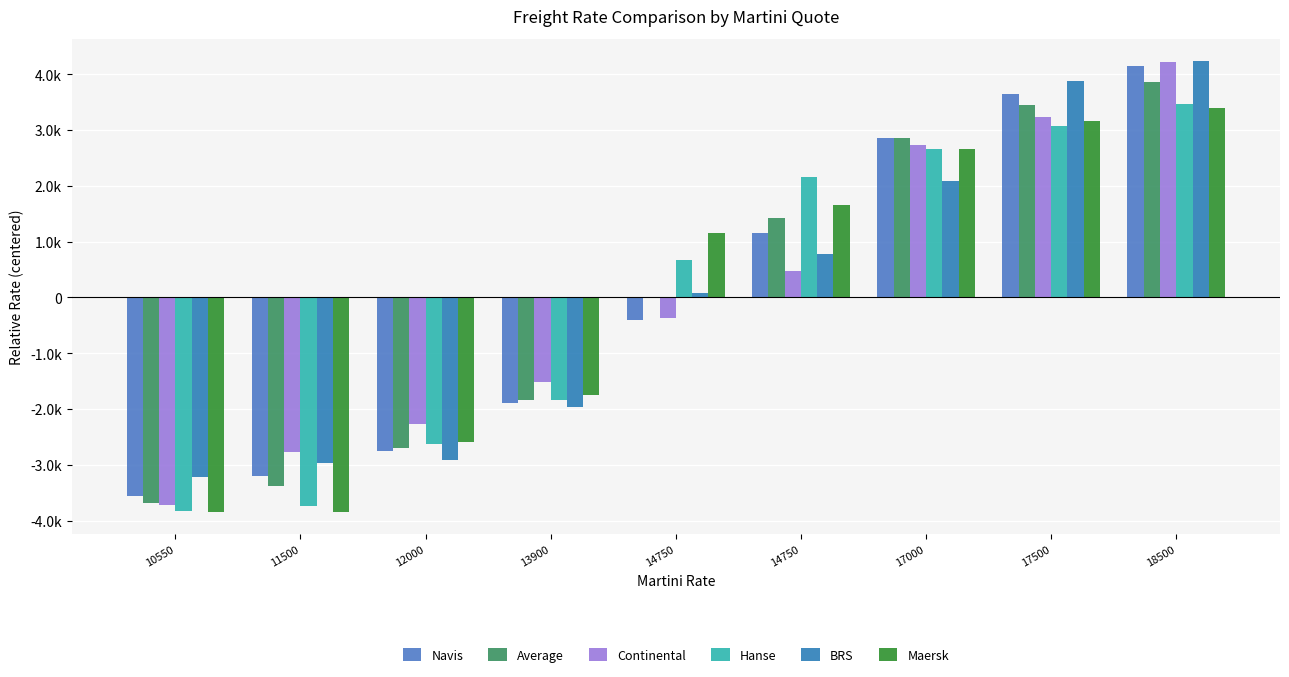

What are all the series names shown in the legend?

Navis, Average, Continental, Hanse, BRS, Maersk